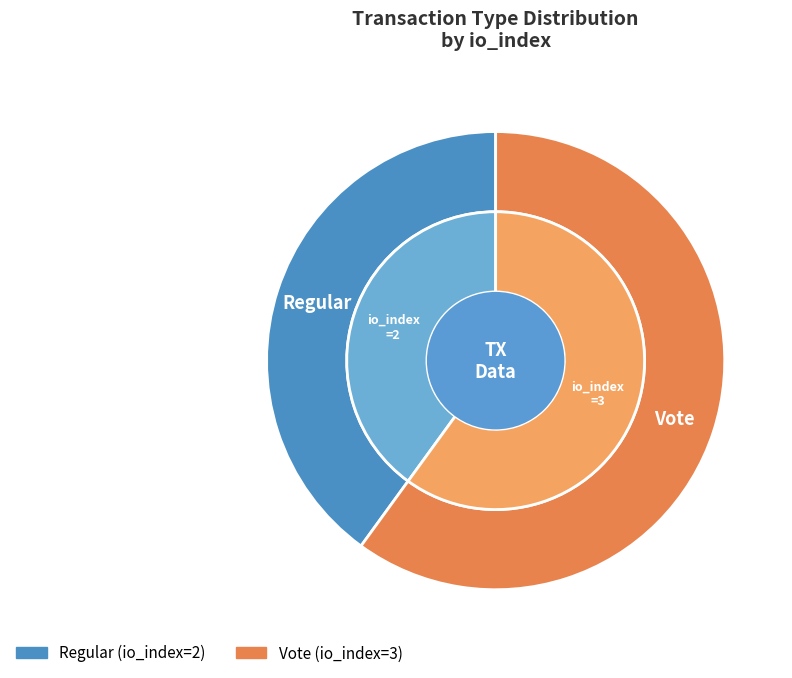

What percentage is the Vote slice, to the nearest percent?

60%